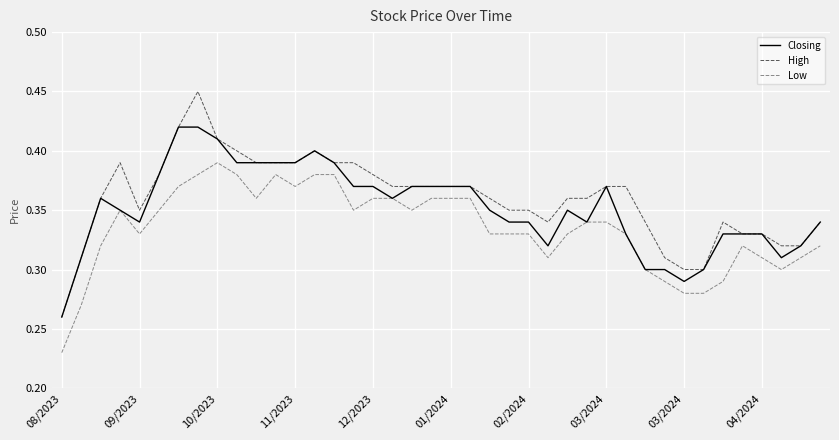

Which series has the widest spread of values?

High